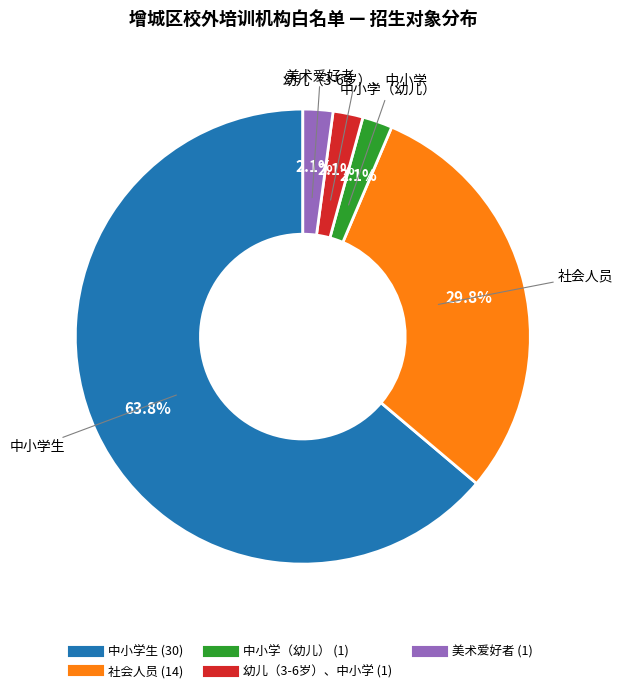

How many slices are in this pie chart?

5